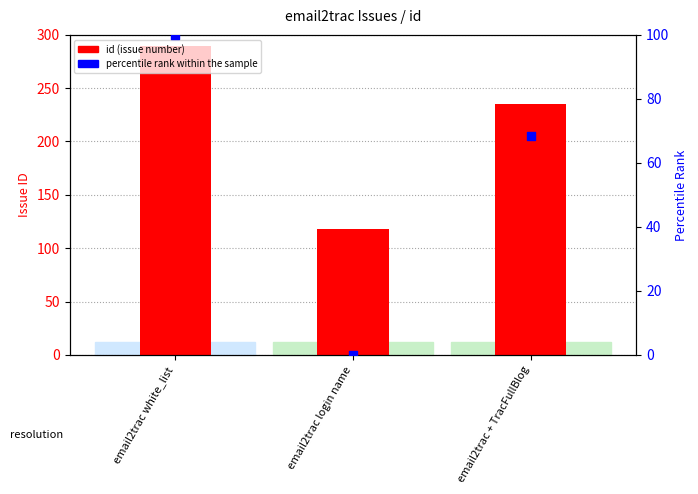

What is the total value across all series at email2trac white_list?

389.0